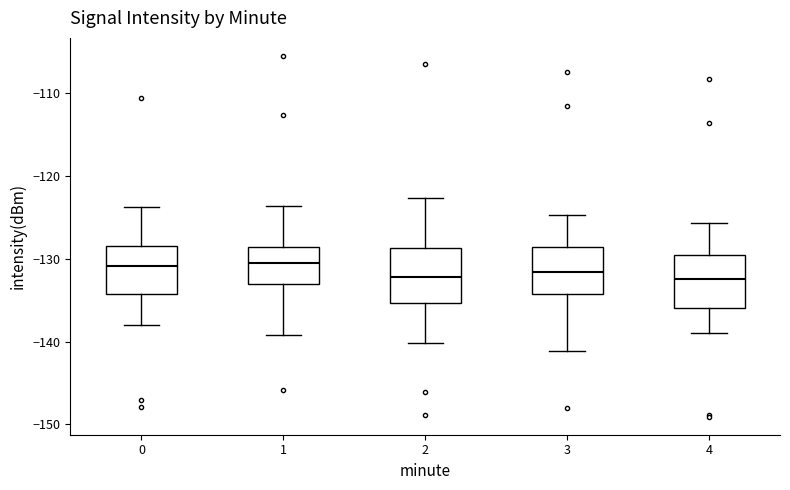

Where does the upper whisker of the box at x = 3 end on the y-axis? The values are not printed on the chart, so give them approximately, as read against the axis.

-125